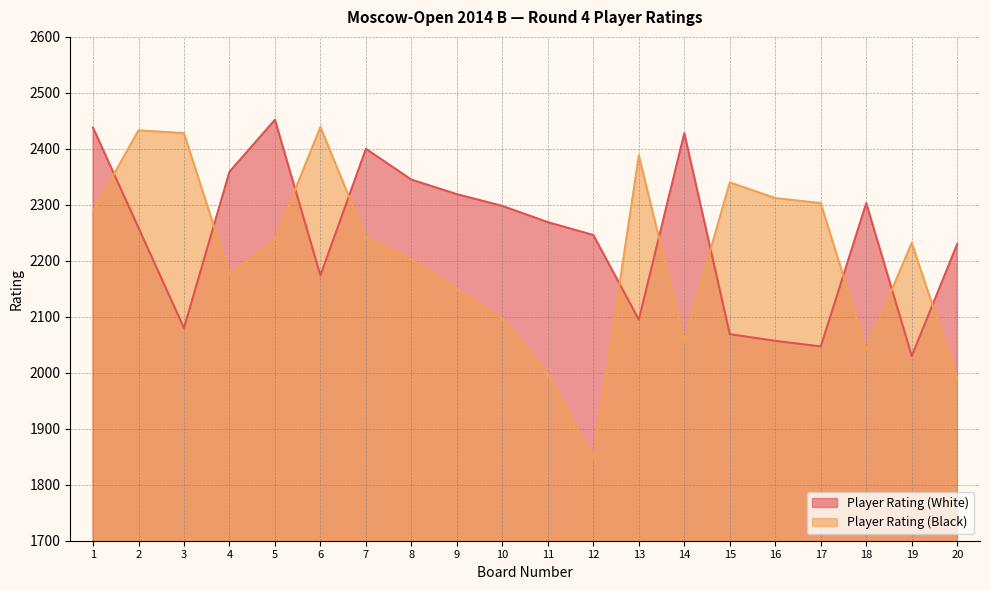

List the series in order of their overall mean, highest first.

Player Rating (White), Player Rating (Black)